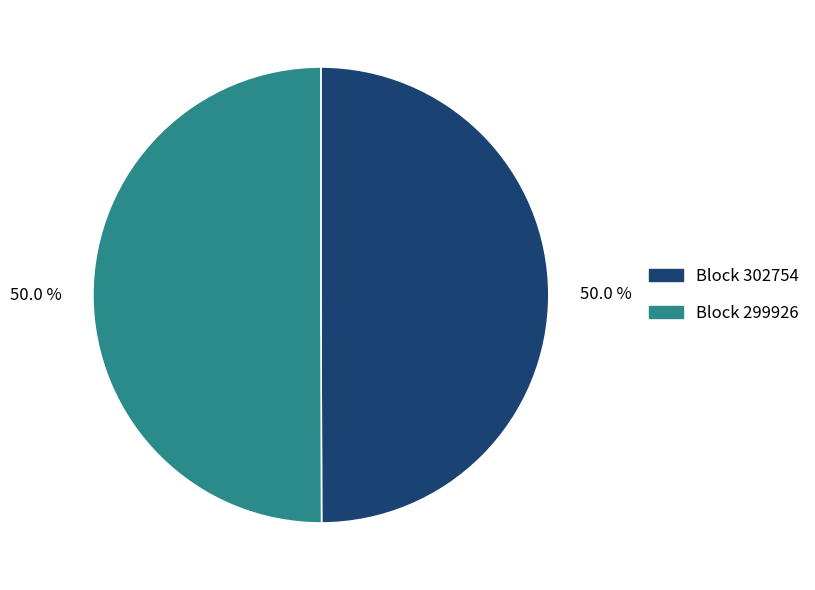

What is the total percentage of Block 302754 and Block 299926?

100.0%